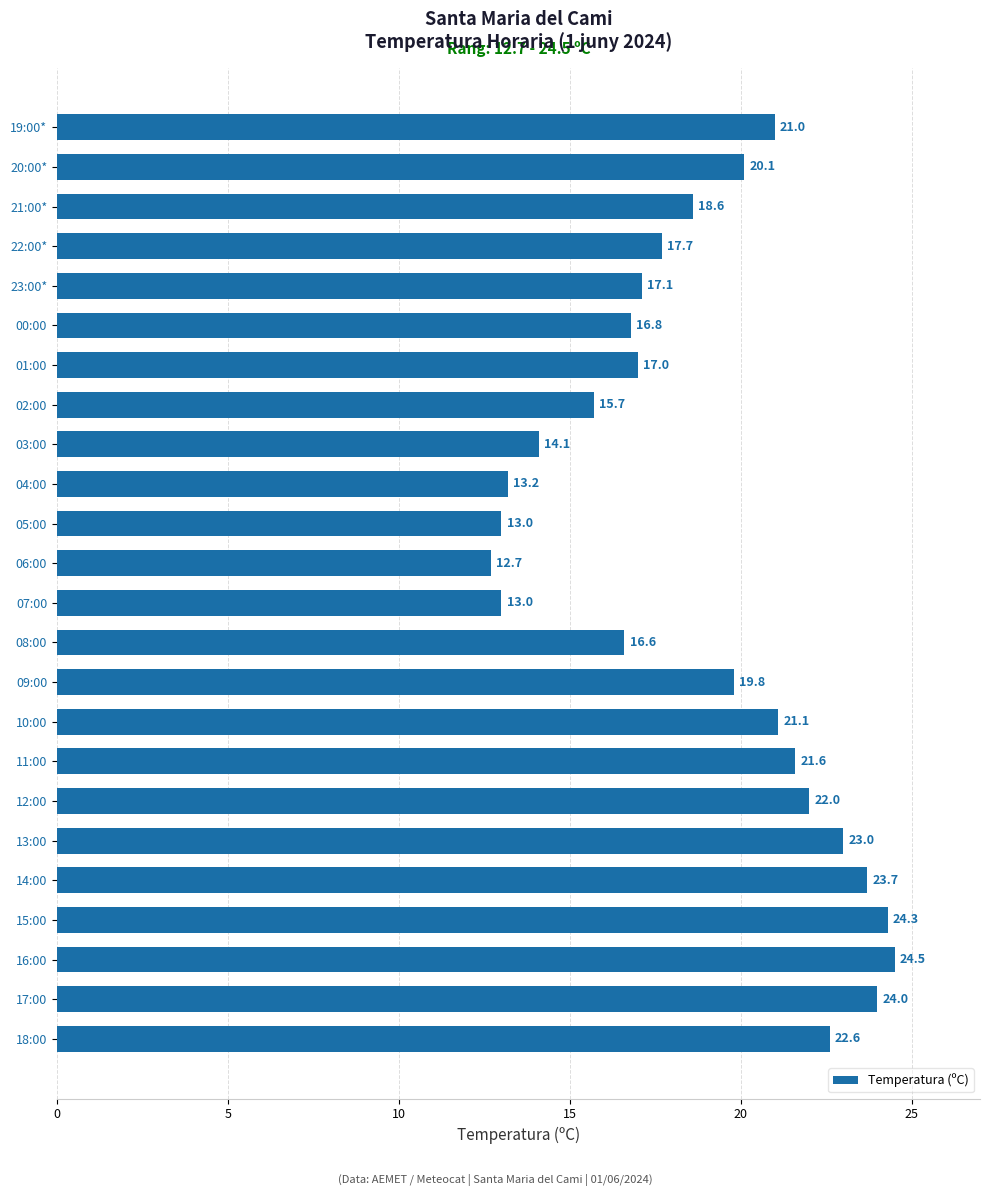

What is the difference between the maximum and minimum values?

11.8